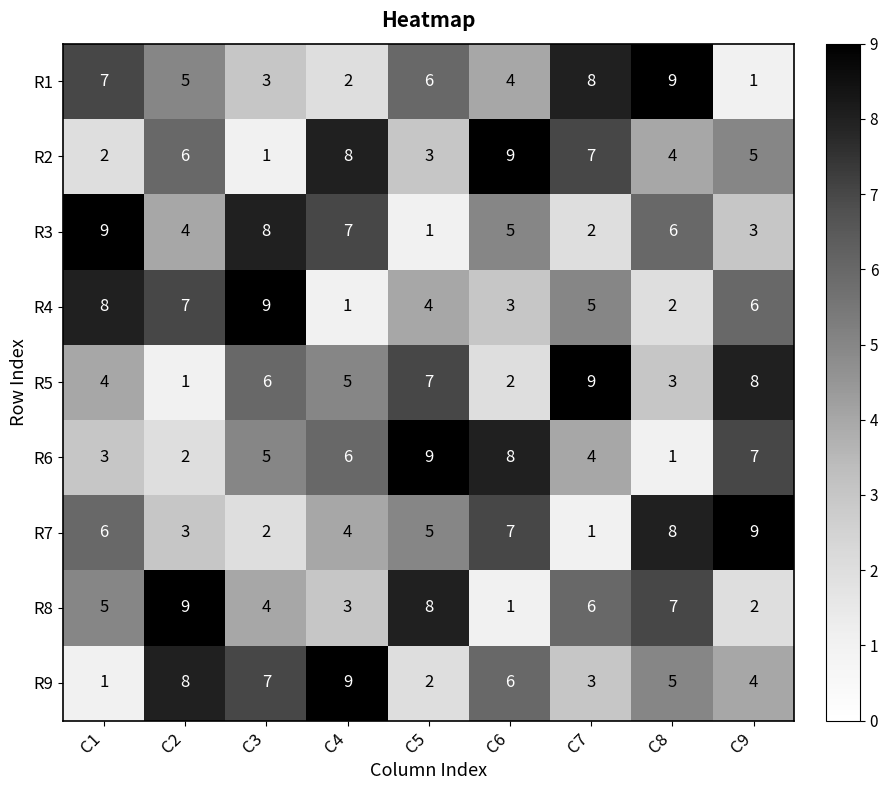

Is the value of R2 at C4 greater than the value of R8 at C2?

No